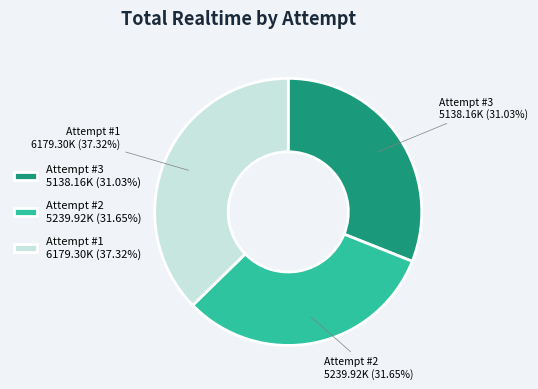

Rank the categories by value from highest to lowest.

Attempt #1, Attempt #2, Attempt #3